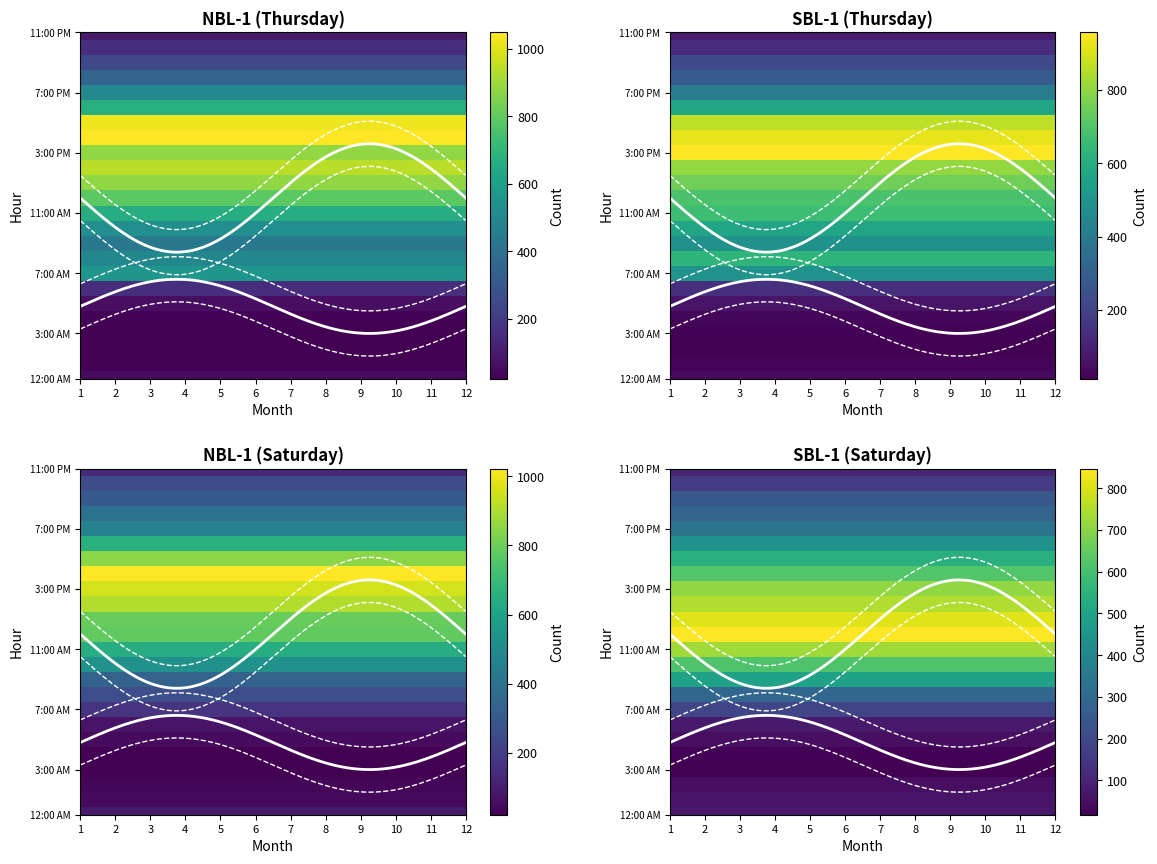

Reading left to right, list all the values displayed in this chart.

NBL-1 (Thursday): 54	25	22	23	28	61	156	560	499	435	527	661	791	876	941	876	1048	1023	668	505	352	245	158	94
SBL-1 (Thursday): 39	23	13	18	27	63	145	498	625	488	568	658	687	749	802	956	921	861	569	405	283	226	131	85
NBL-1 (Saturday): 87	47	33	23	20	48	73	170	261	337	524	645	777	788	909	955	1023	847	657	462	393	302	248	135
SBL-1 (Saturday): 72	61	48	18	22	49	75	189	292	497	616	728	847	808	747	710	622	544	436	337	281	242	161	100